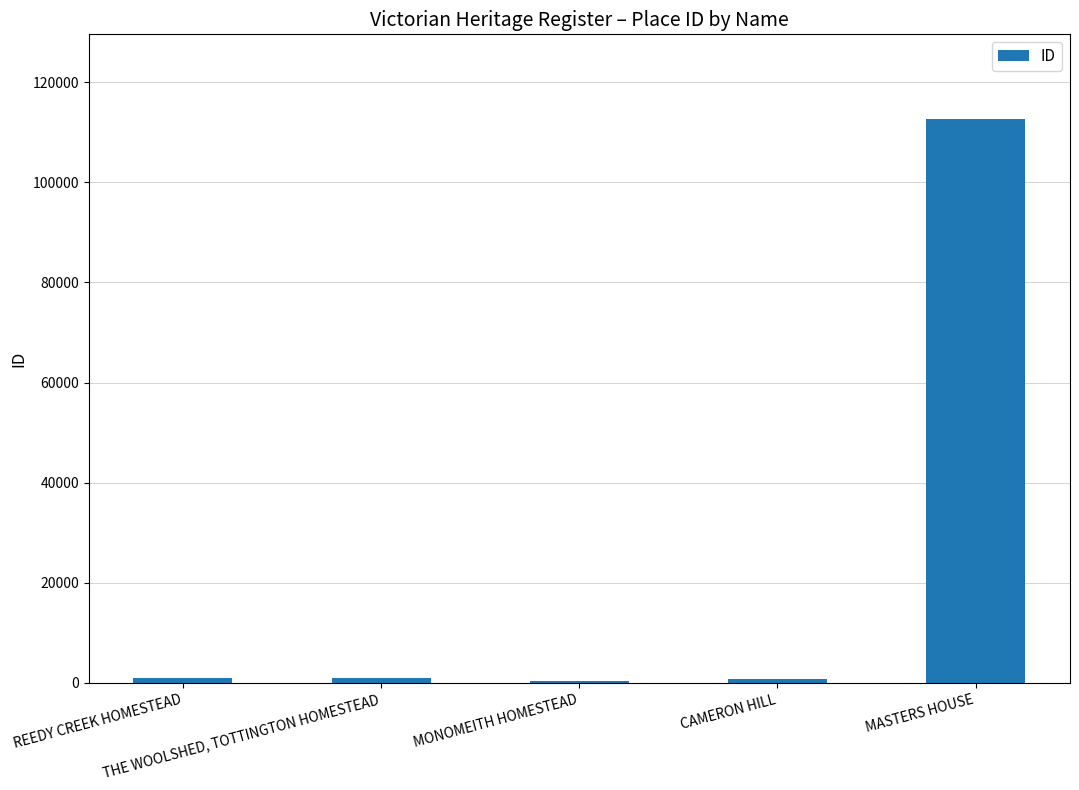

What is the greatest value displayed?

112676